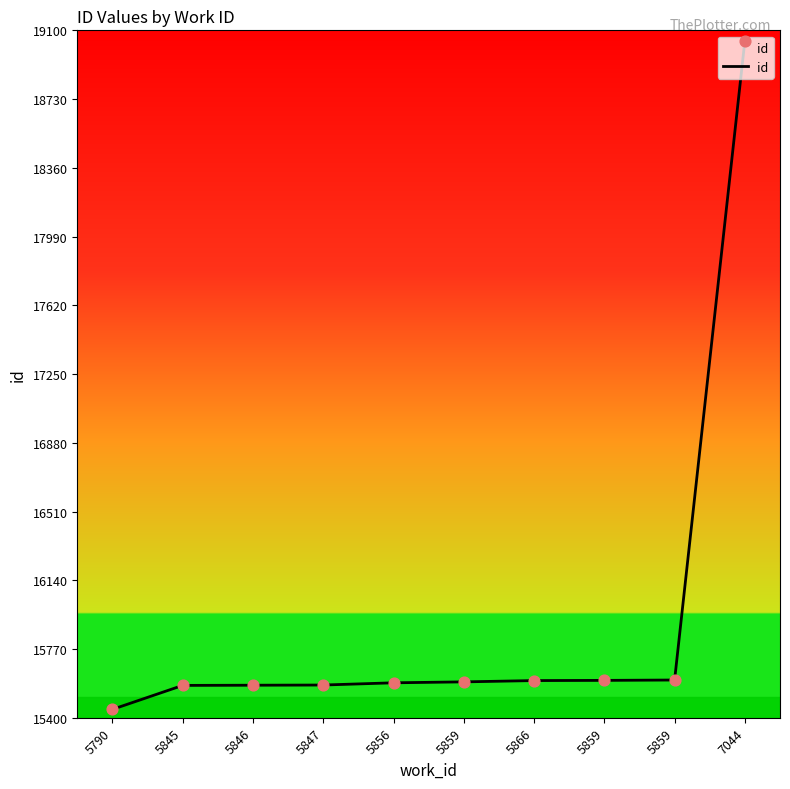

Between 5846 and 5847, which is larger?

5847